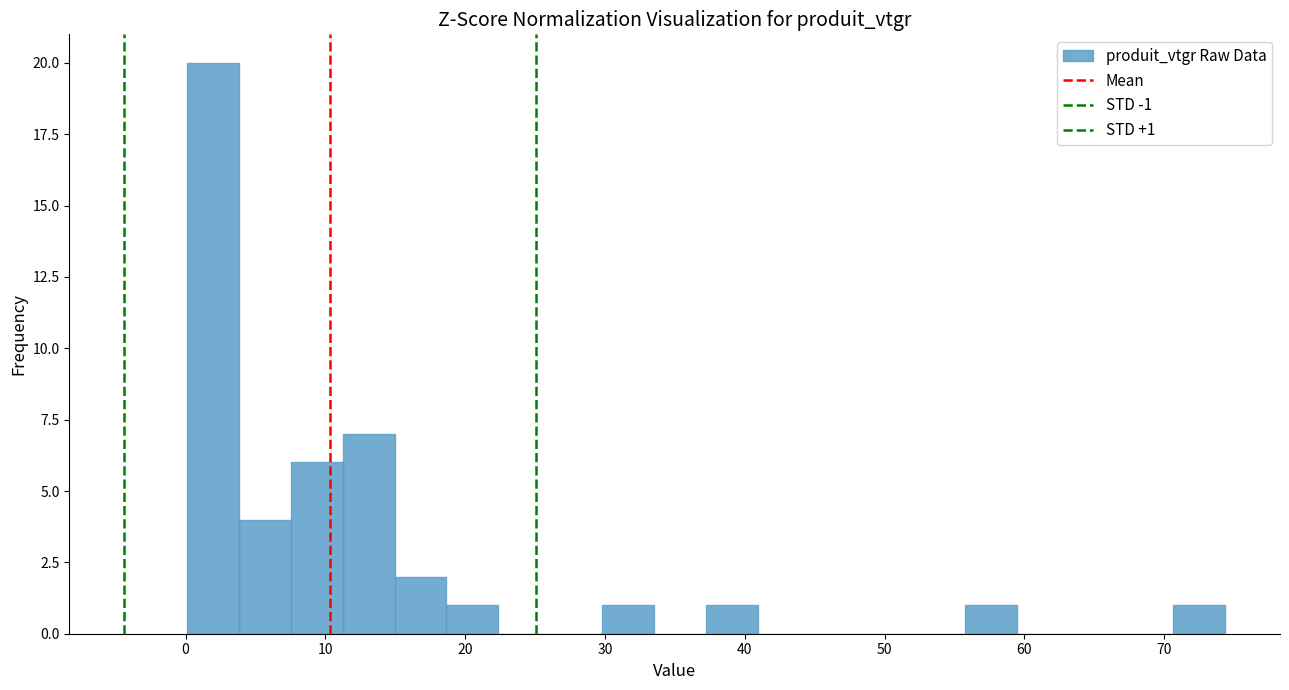

Around what value on the x-axis is the tallest bar? Give the approximate position of its centre, as read against the axis.

2